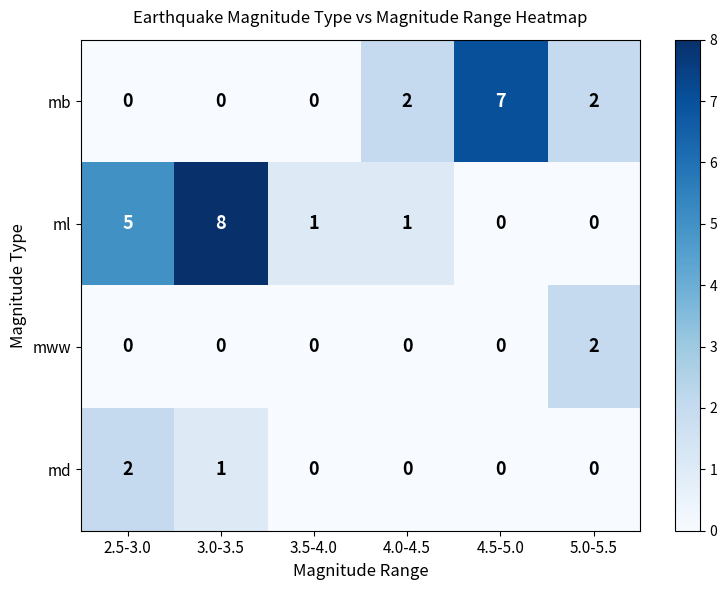

What is the sum of all ml values?

15